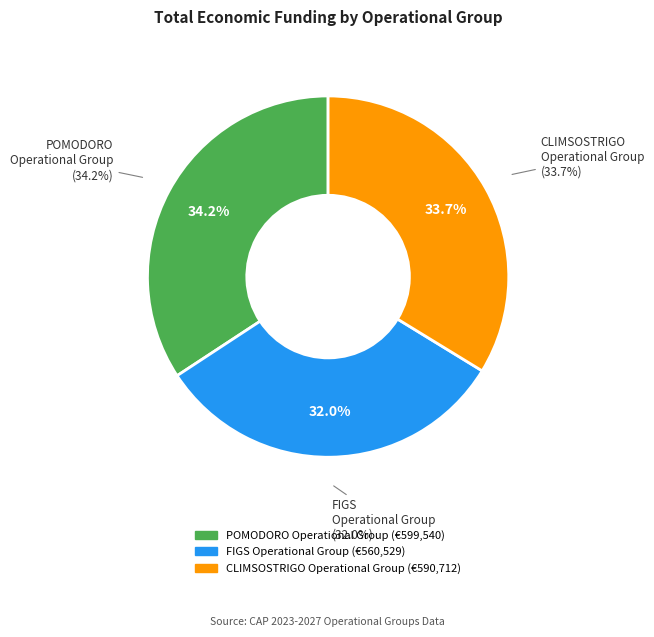

The POMODORO Operational Group slice represents 24% of the pie. True or false?

False